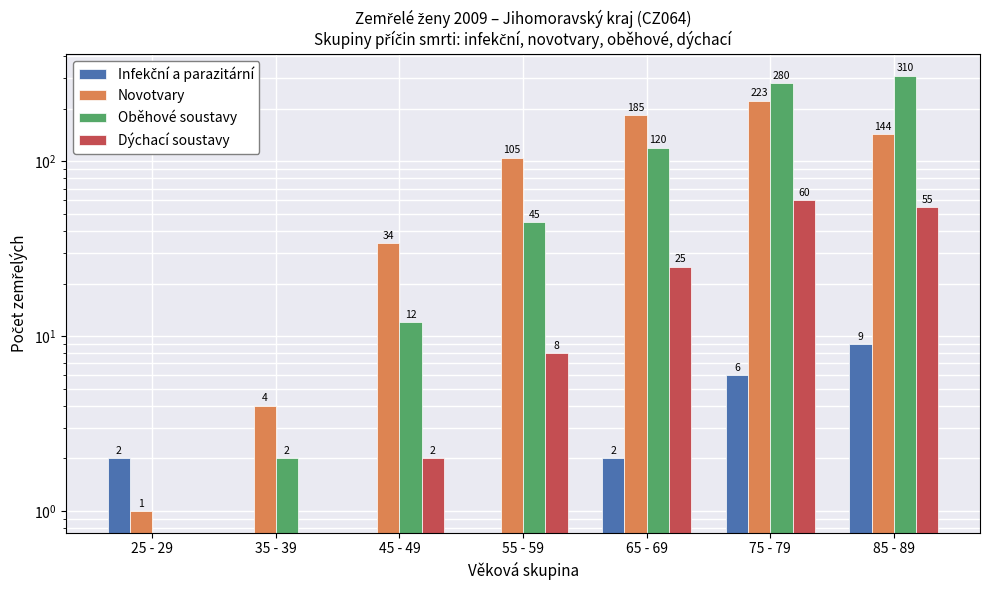

What are all the series names shown in the legend?

Infekční a parazitární, Novotvary, Oběhové soustavy, Dýchací soustavy